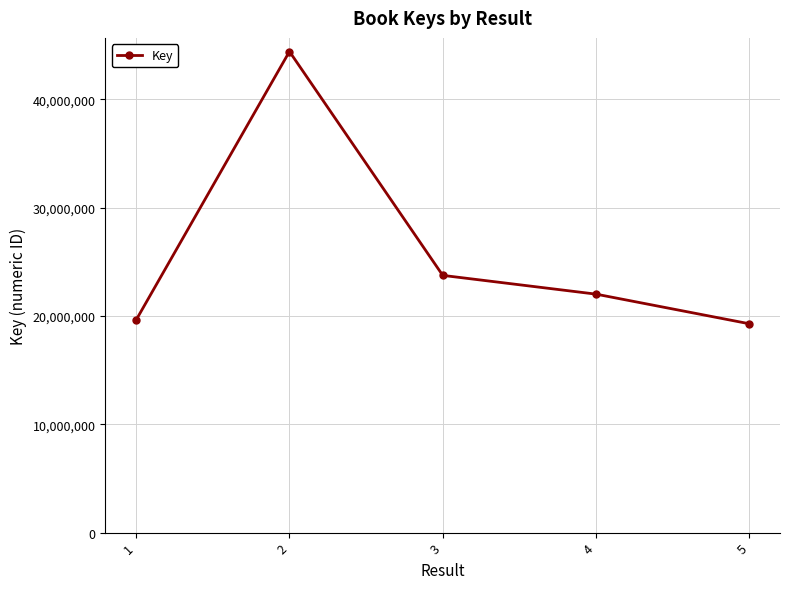

Reading left to right, list all the values displayed in this chart.

19626324	44409323	23742623	22010872	19275704